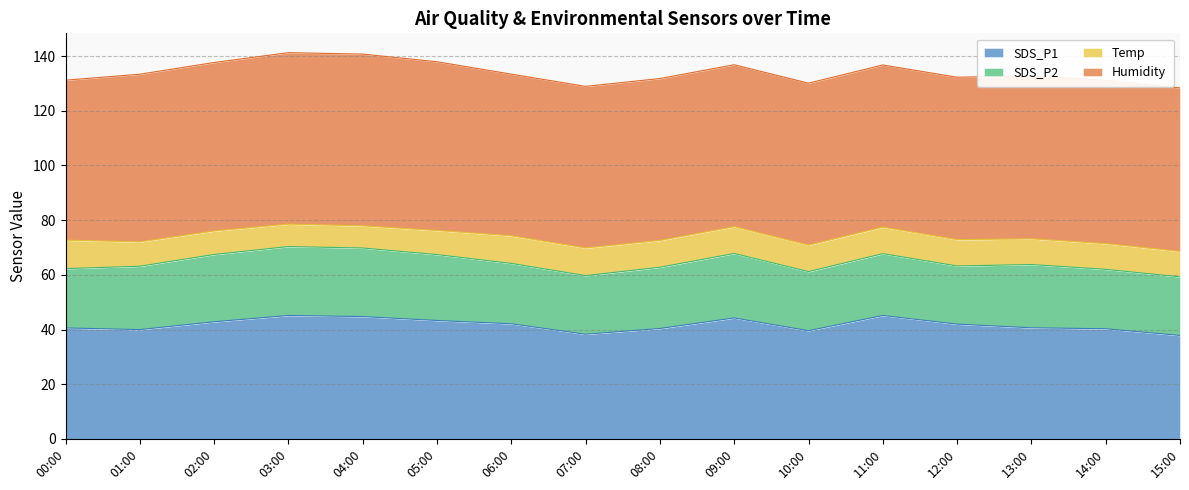

True or false: SDS_P1 and SDS_P2 intersect in this chart.

False